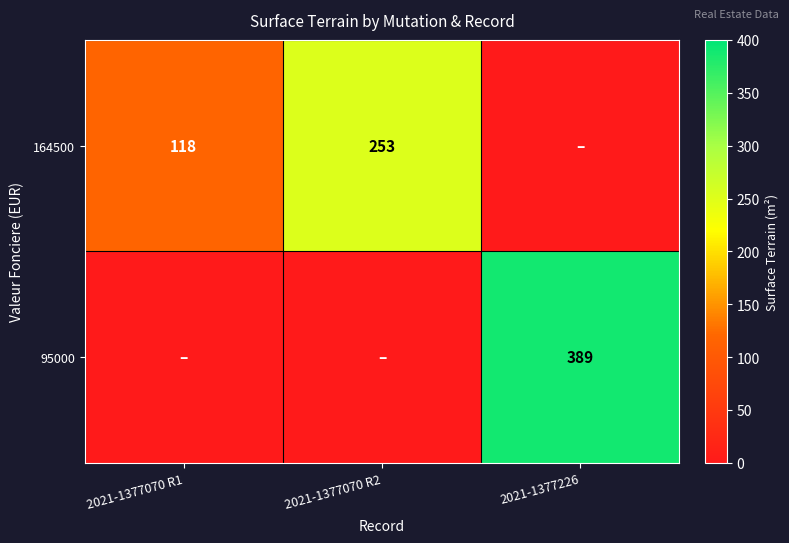

What is the spread (max minus min) of values at 2021-1377070 R2?

253